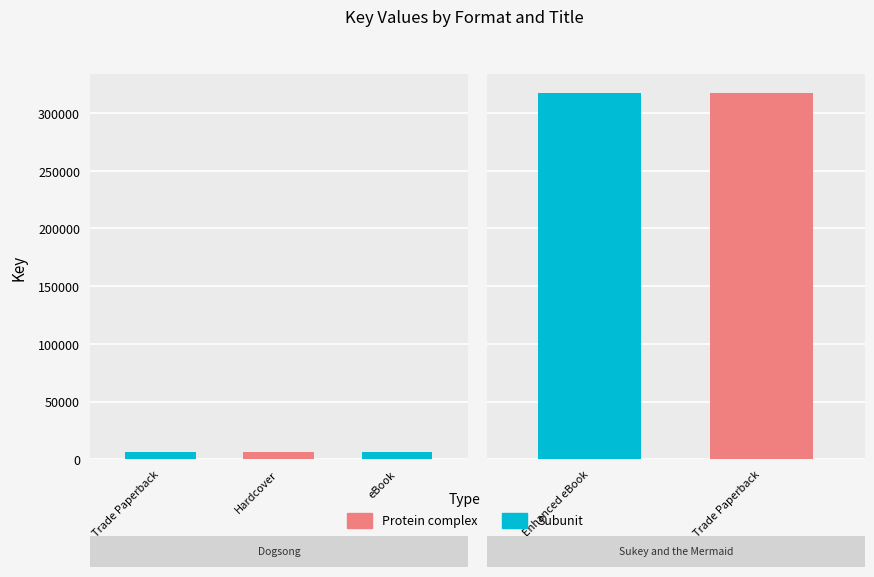

What is the change in value from eBook to Enhanced eBook?

+311204